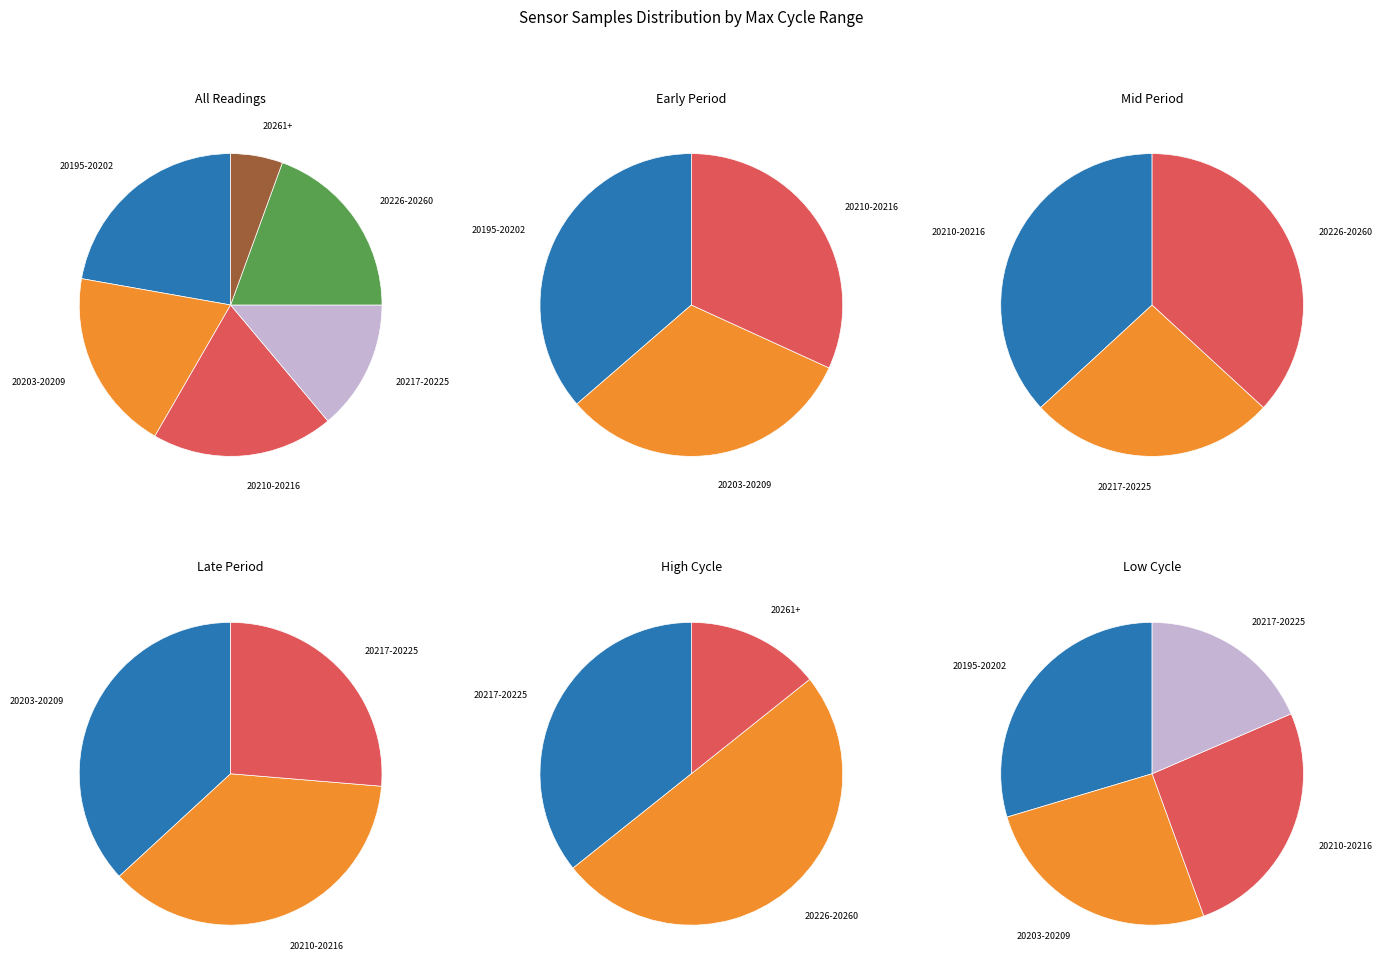

Is 28 the majority of the pie?

No